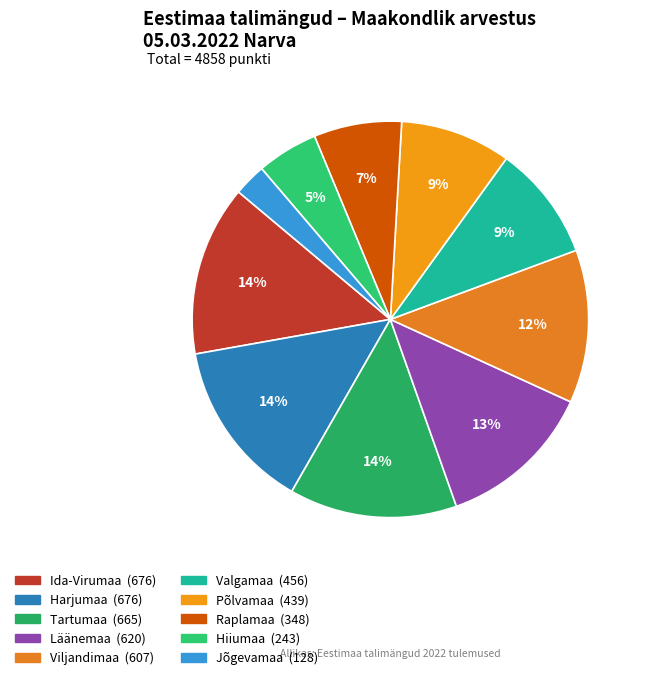

The Ida-Virumaa slice represents 20% of the pie. True or false?

False